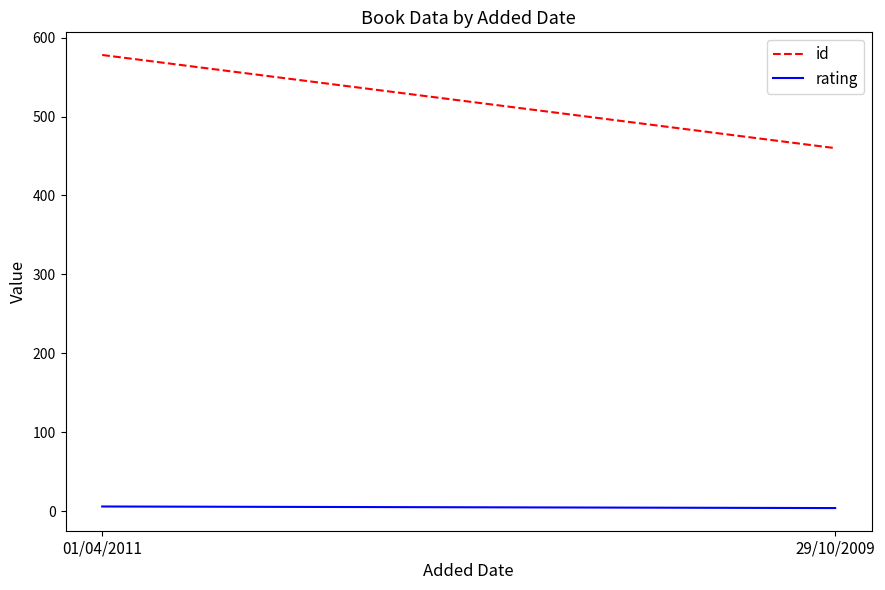

Reading left to right, extract all data points from this chart.

id: 01/04/2011=578	29/10/2009=460
rating: 01/04/2011=6	29/10/2009=4